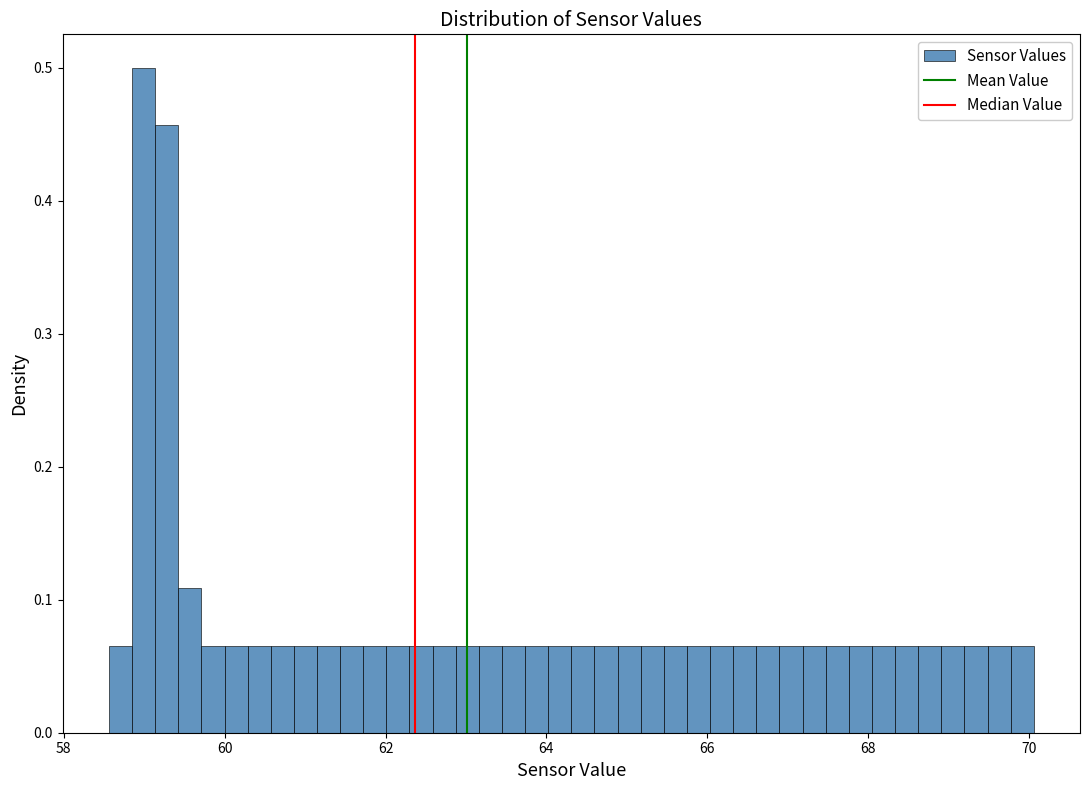

Read against the x-axis, roughly where is the centre of the tallest bar?

59.0